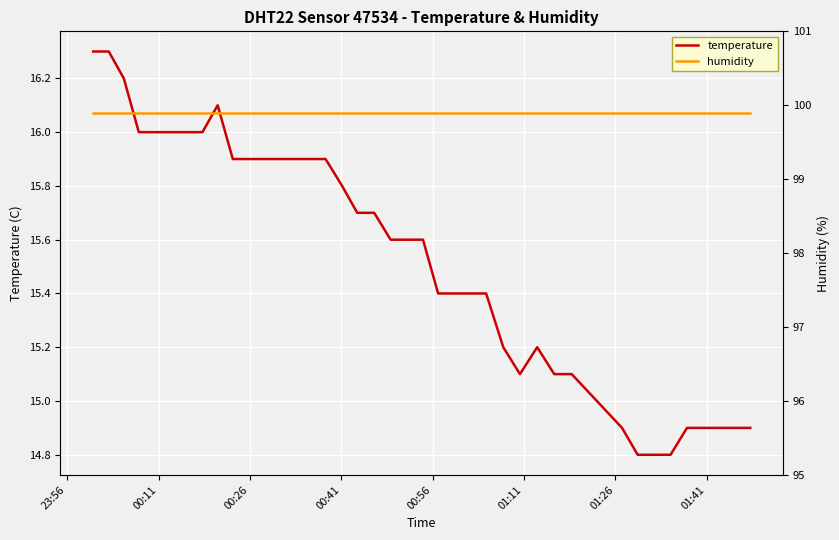

How many data points in temperature are above 15?

31